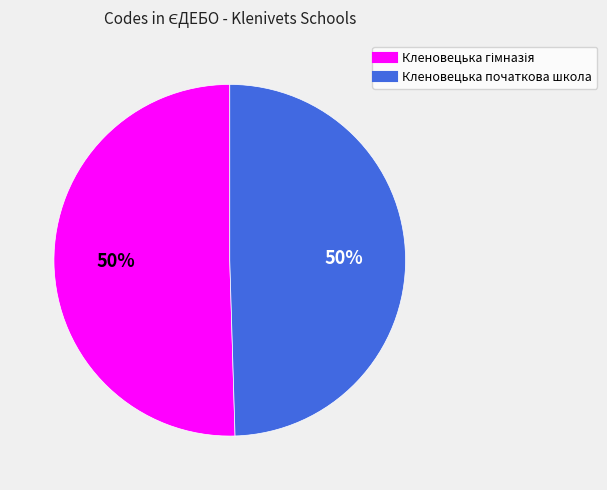

Count the number of slices in the pie.

2